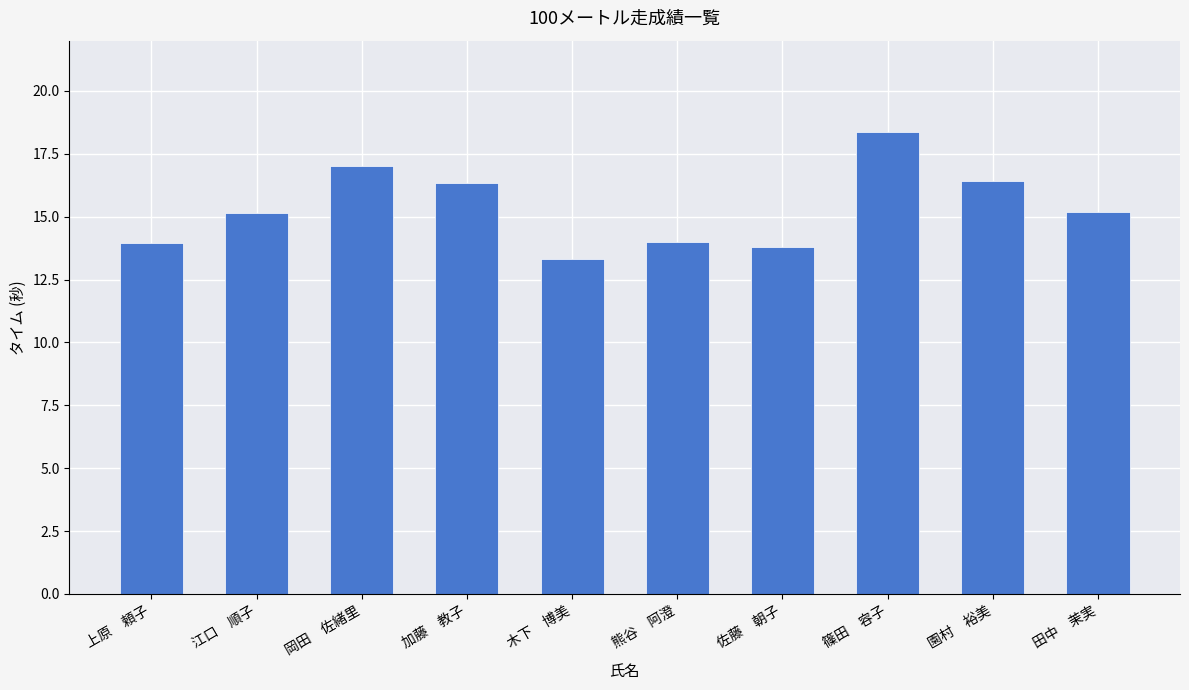

What is the sum of the values at 園村　裕美 and 岡田　佐緒里?

33.4